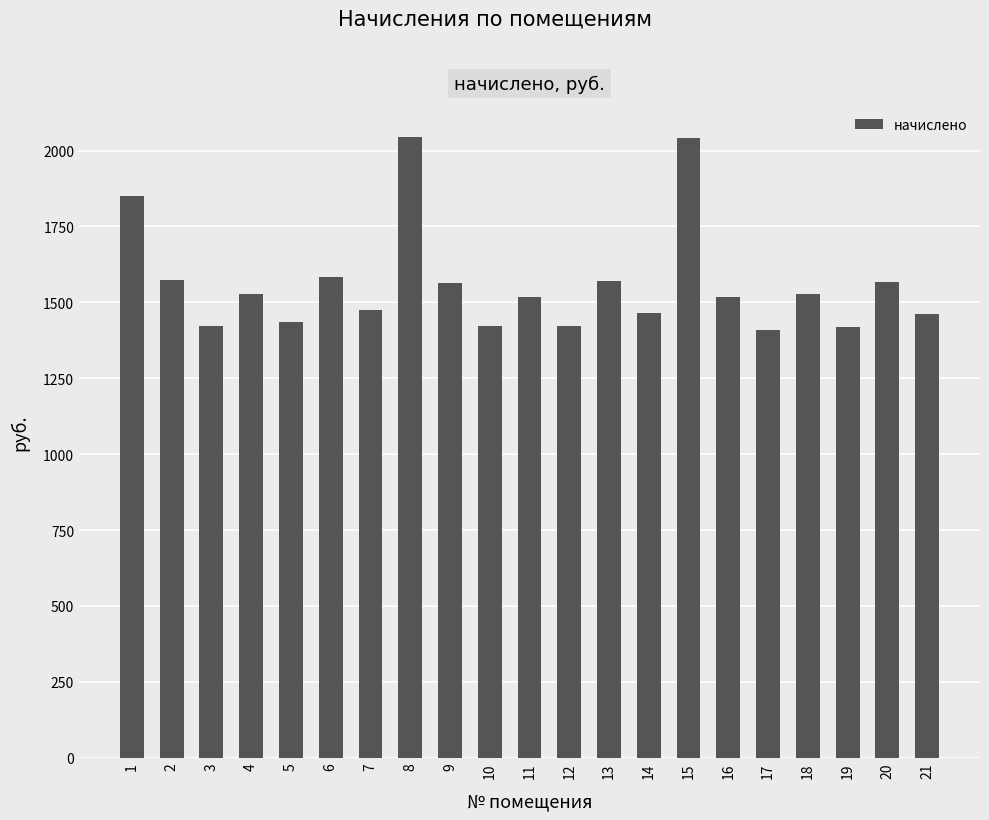

What is the change in value from 10 to 17?

-12.0